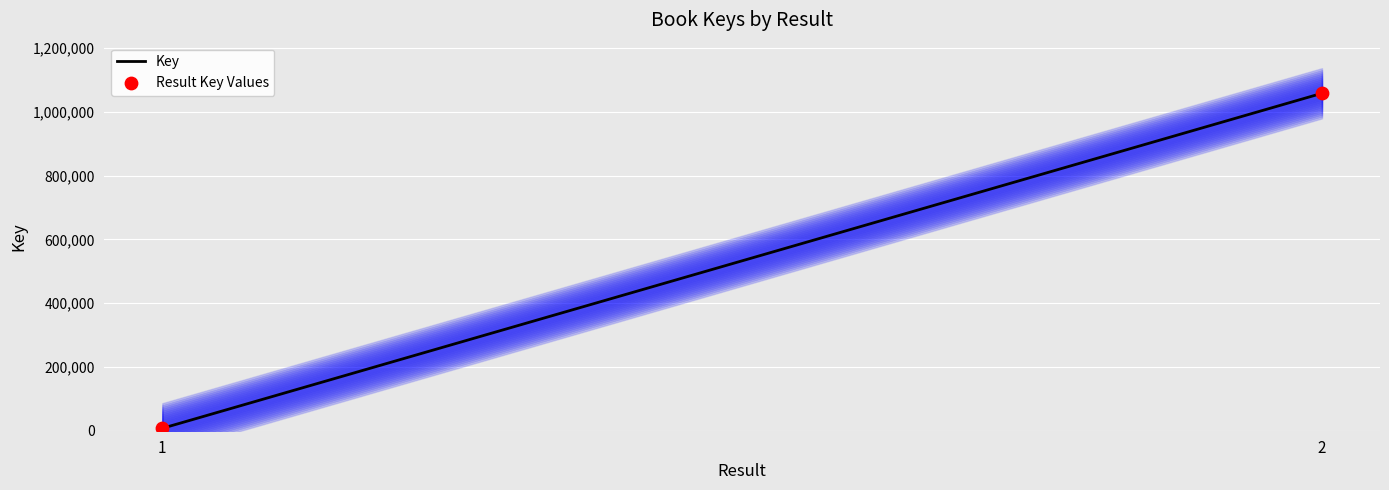

What is the range of Y values (max minus min)?

1050981